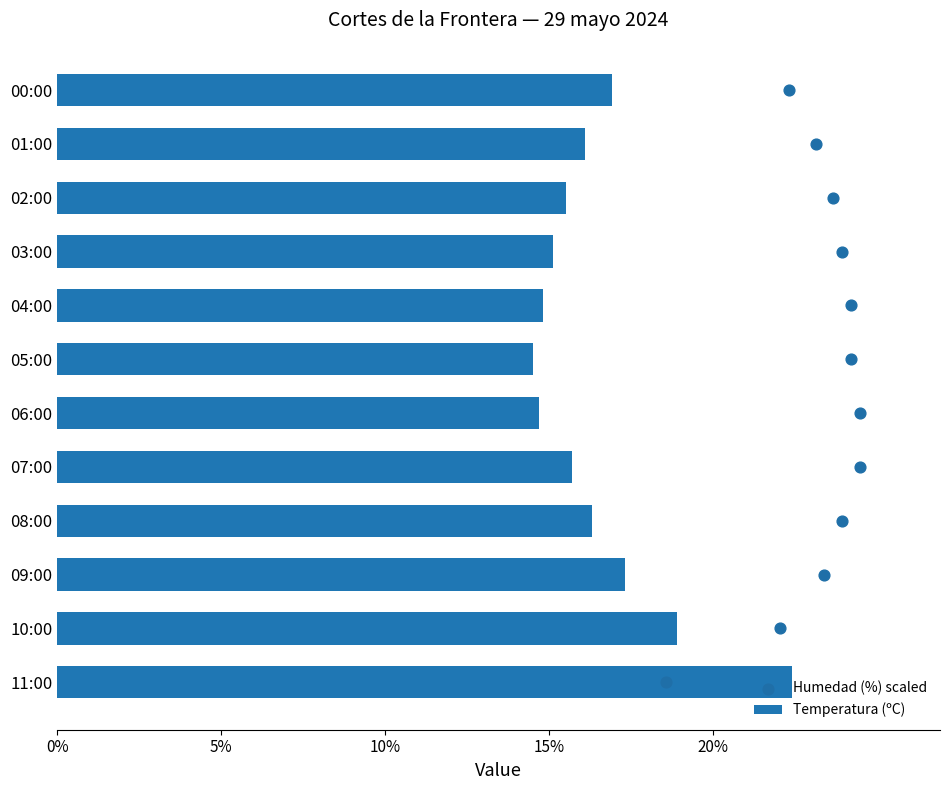

True or false: Temperatura (ºC) has a value of 7.5 at 06:00.

False